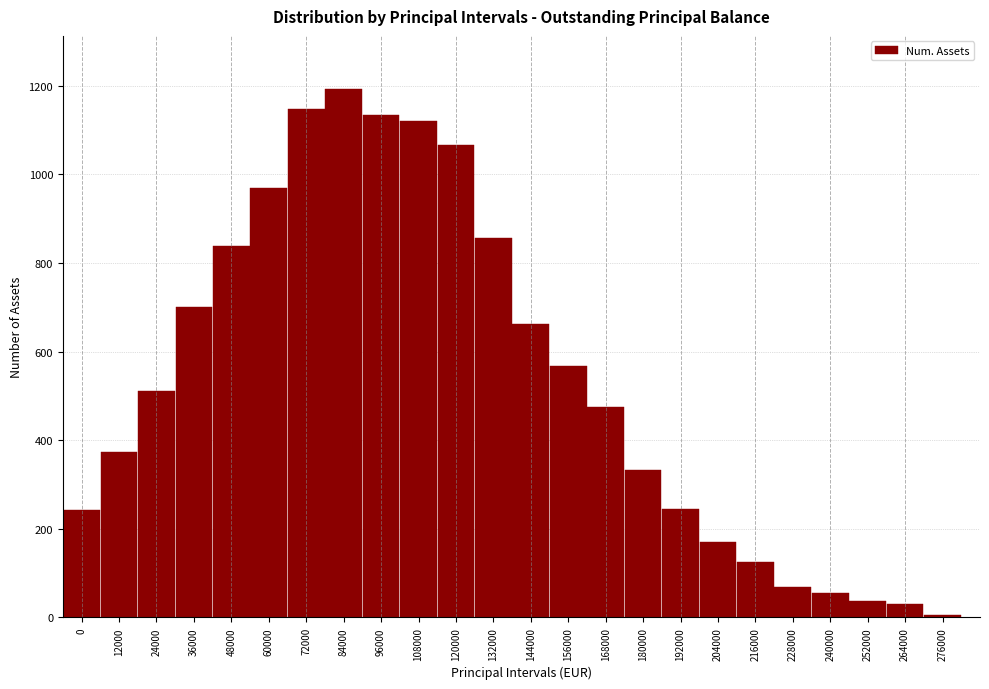

The chart shows a value of 1615 at 60000. True or false?

False